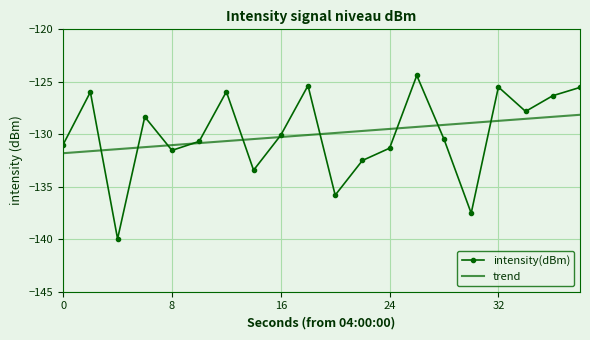

Which series has the largest range (max minus min)?

intensity(dBm)